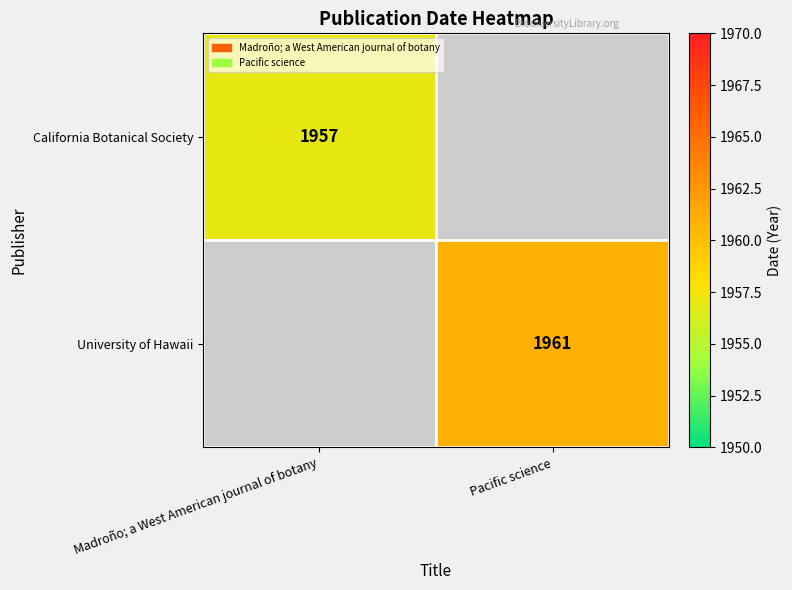

Which category has the highest value across all series?

Pacific science